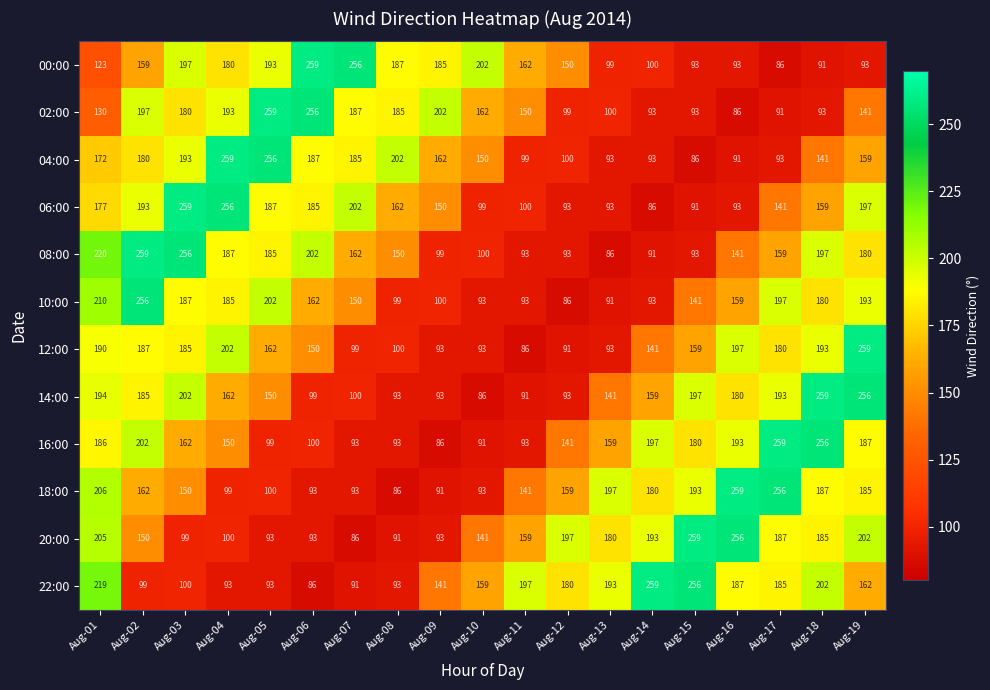

At which label does 16:00 reach its peak?

Aug-17